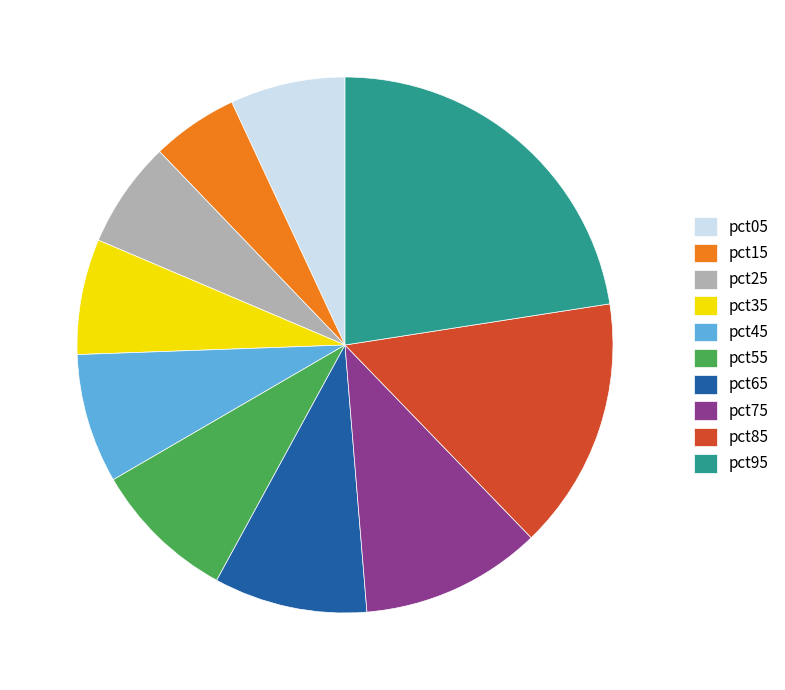

Which slice is the smallest?

pct15